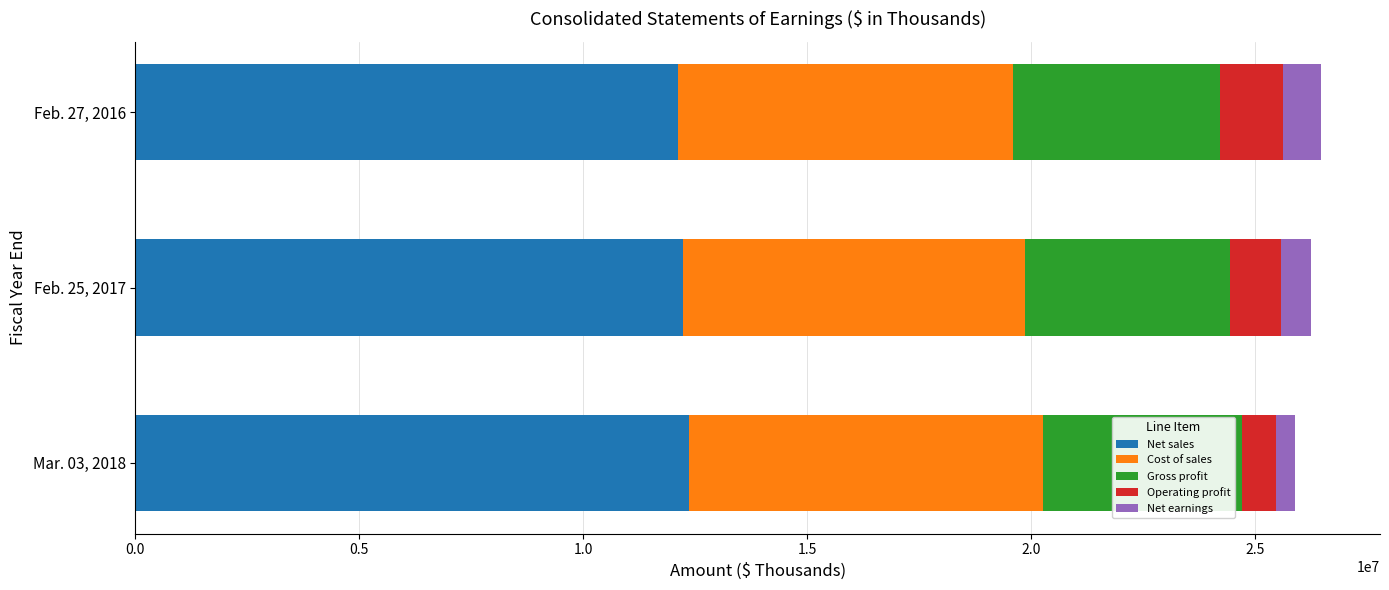

At which label is Net sales closest to 12226594?

Feb. 25, 2017